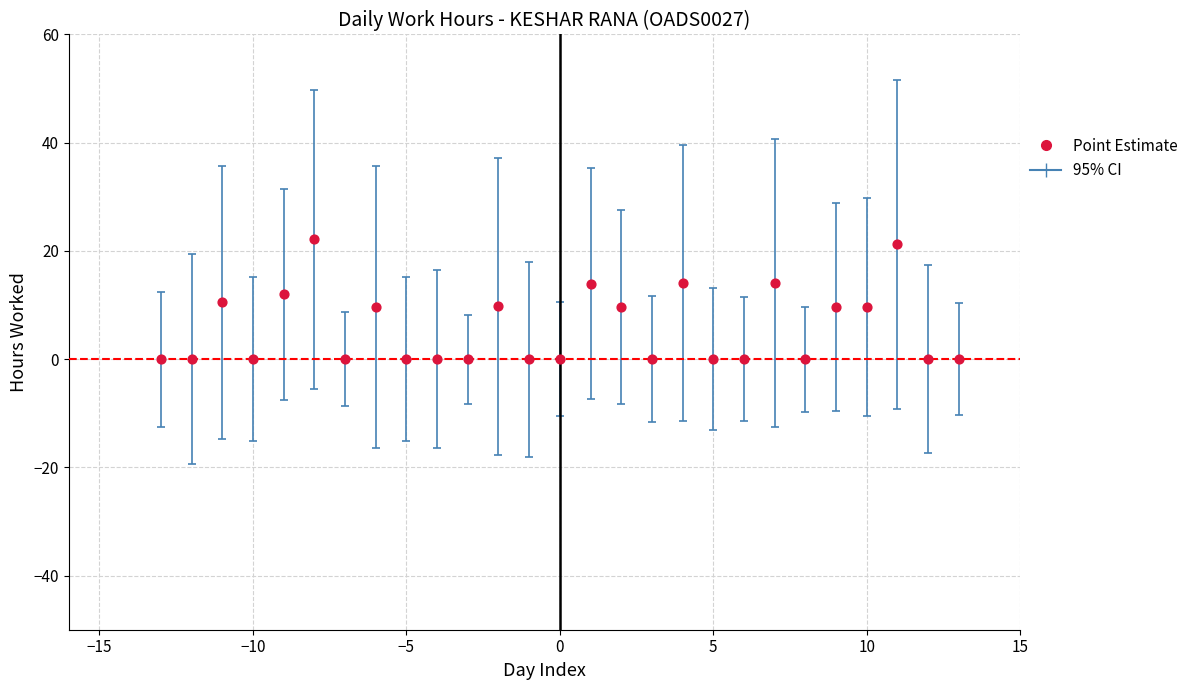

What is the range of X values (max minus min)?

26.0